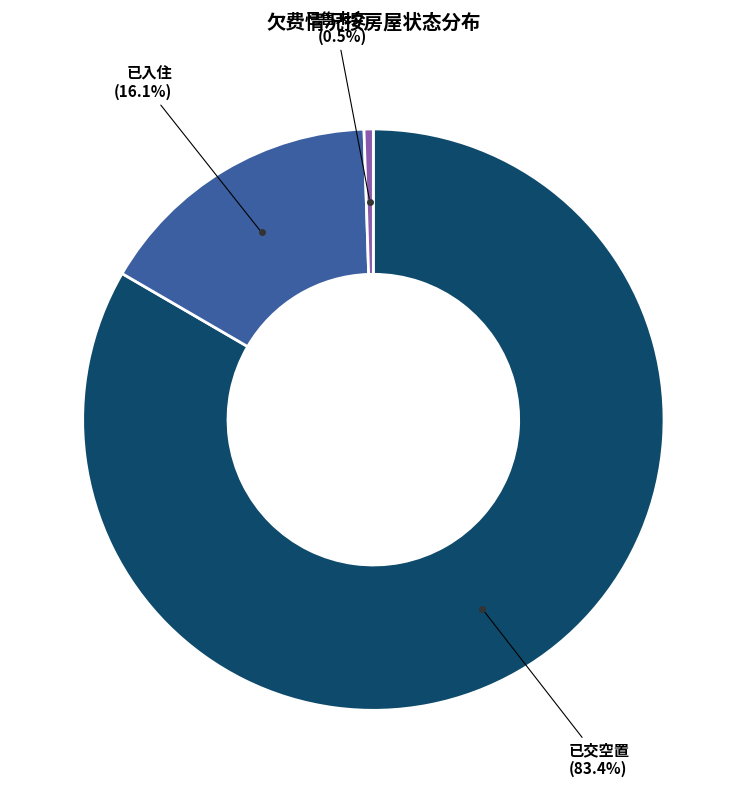

Which category has the biggest portion of the pie?

已交空置